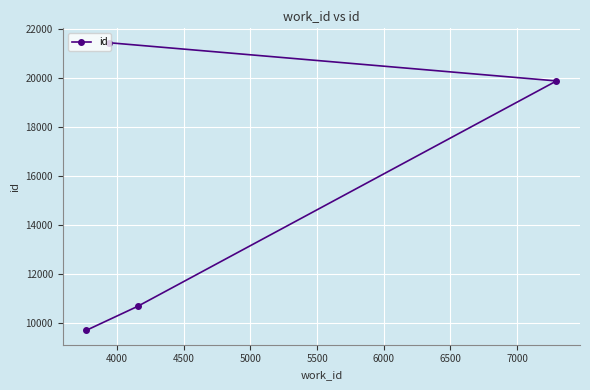

What is the maximum value shown in the chart?

21422